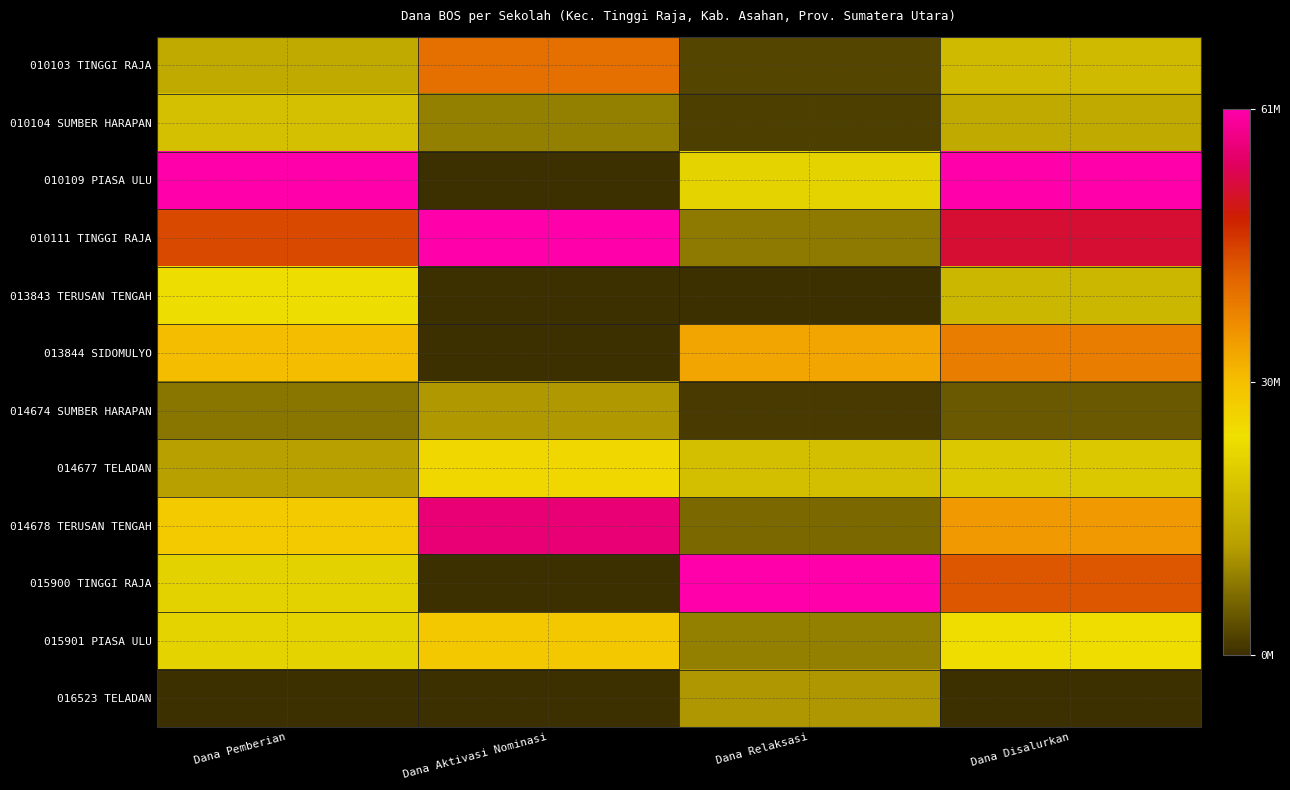

Reading left to right, transcribe all the data shown in this chart.

010103 TINGGI RAJA: Dana Pemberian=0.2	Dana Aktivasi Nominasi=0.7	Dana Relaksasi=0.0	Dana Disalurkan=0.3
010104 SUMBER HARAPAN: Dana Pemberian=0.3	Dana Aktivasi Nominasi=0.1	Dana Relaksasi=0.0	Dana Disalurkan=0.2
010109 PIASA ULU: Dana Pemberian=1.0	Dana Aktivasi Nominasi=0.0	Dana Relaksasi=0.4	Dana Disalurkan=1.0
010111 TINGGI RAJA: Dana Pemberian=0.7	Dana Aktivasi Nominasi=1.0	Dana Relaksasi=0.1	Dana Disalurkan=0.9
013843 TERUSAN TENGAH: Dana Pemberian=0.4	Dana Aktivasi Nominasi=0.0	Dana Relaksasi=0.0	Dana Disalurkan=0.3
013844 SIDOMULYO: Dana Pemberian=0.5	Dana Aktivasi Nominasi=0.0	Dana Relaksasi=0.6	Dana Disalurkan=0.6
014674 SUMBER HARAPAN: Dana Pemberian=0.1	Dana Aktivasi Nominasi=0.2	Dana Relaksasi=0.0	Dana Disalurkan=0.1
014677 TELADAN: Dana Pemberian=0.2	Dana Aktivasi Nominasi=0.4	Dana Relaksasi=0.3	Dana Disalurkan=0.3
014678 TERUSAN TENGAH: Dana Pemberian=0.5	Dana Aktivasi Nominasi=0.9	Dana Relaksasi=0.1	Dana Disalurkan=0.6
015900 TINGGI RAJA: Dana Pemberian=0.4	Dana Aktivasi Nominasi=0.0	Dana Relaksasi=1.0	Dana Disalurkan=0.7
015901 PIASA ULU: Dana Pemberian=0.4	Dana Aktivasi Nominasi=0.5	Dana Relaksasi=0.1	Dana Disalurkan=0.4
016523 TELADAN: Dana Pemberian=0.0	Dana Aktivasi Nominasi=0.0	Dana Relaksasi=0.2	Dana Disalurkan=0.0